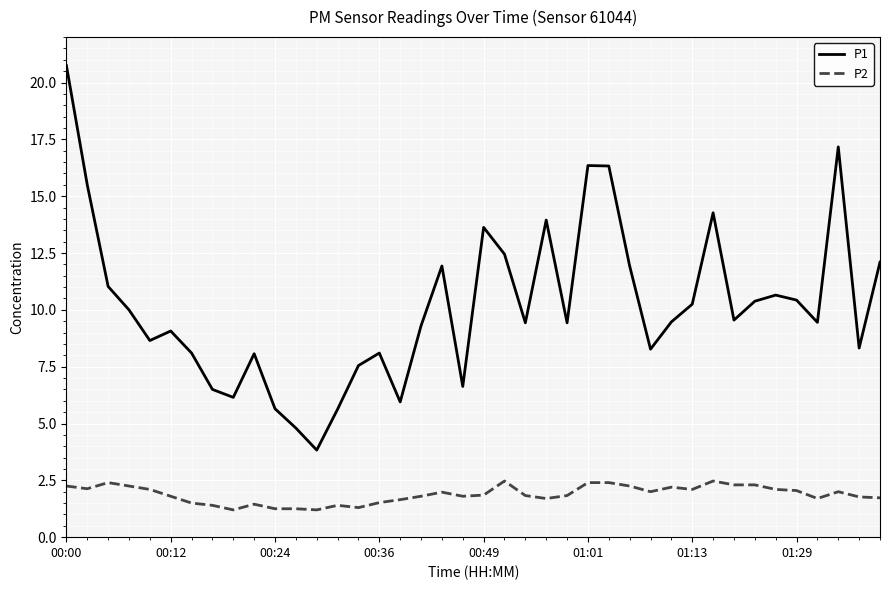

What is the difference between the maximum and minimum values in the P1 series?

16.9